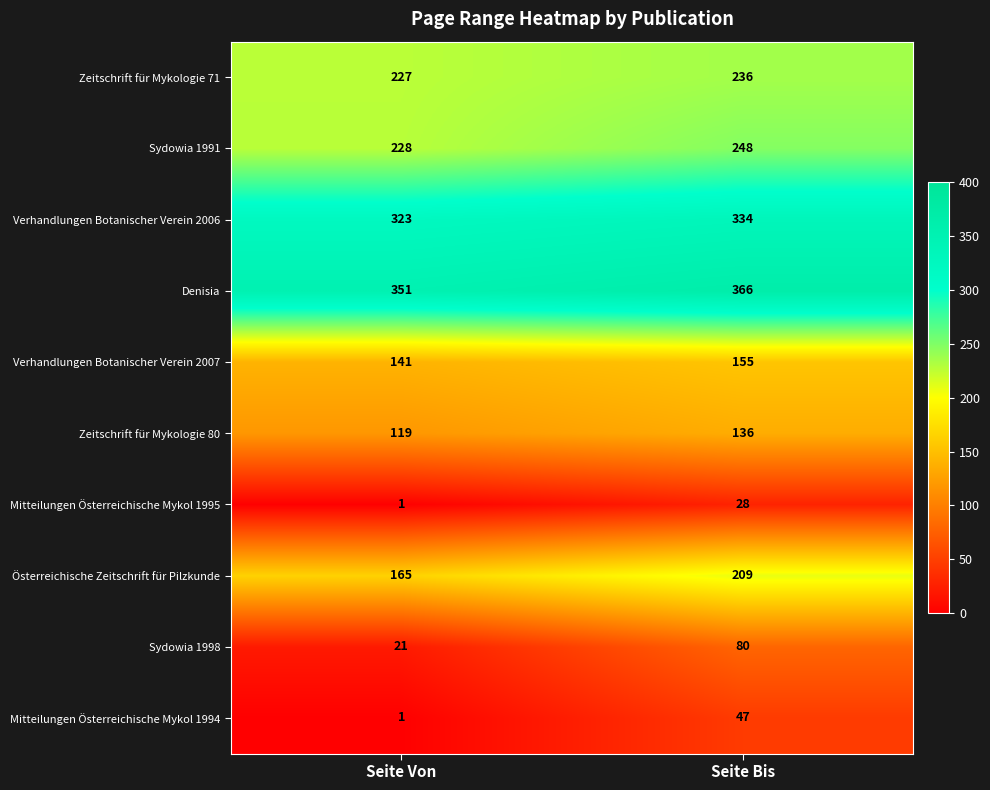

At which label is Verhandlungen Botanischer Verein 2007 closest to 148?

Seite Von